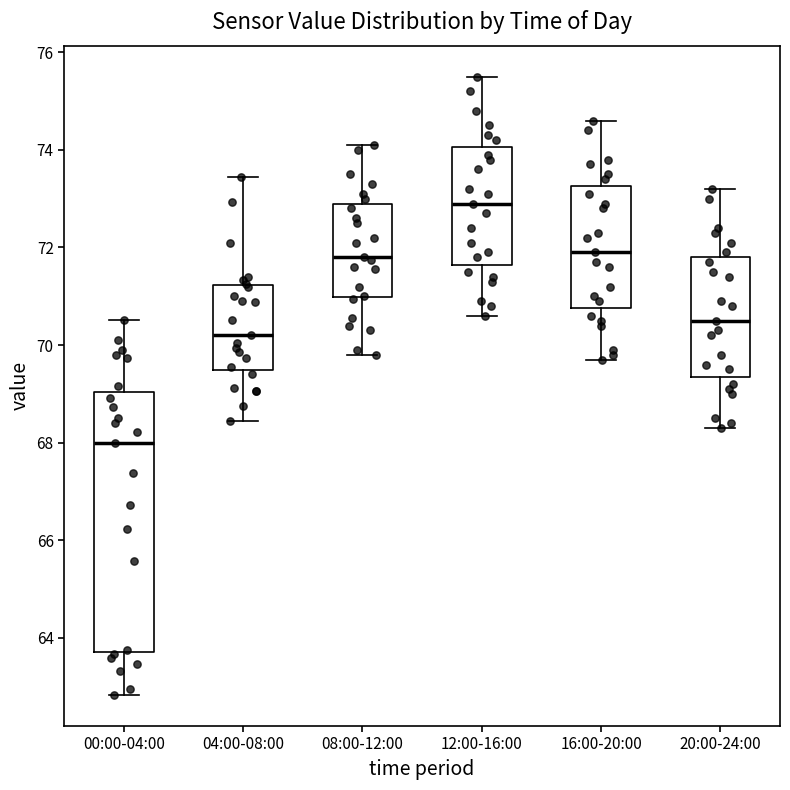

Where is the upper edge of the box for 04:00-08:00 on the y-axis? The values are not printed on the chart, so give them approximately, as read against the axis.

71.2